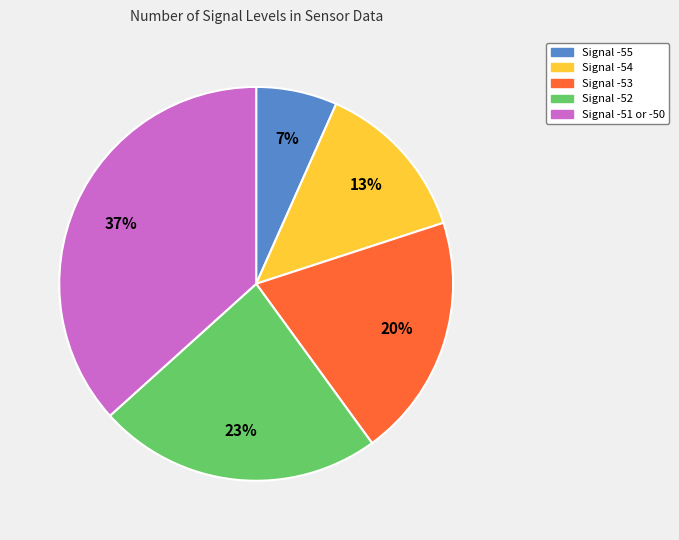

Does any single category account for the majority?

No